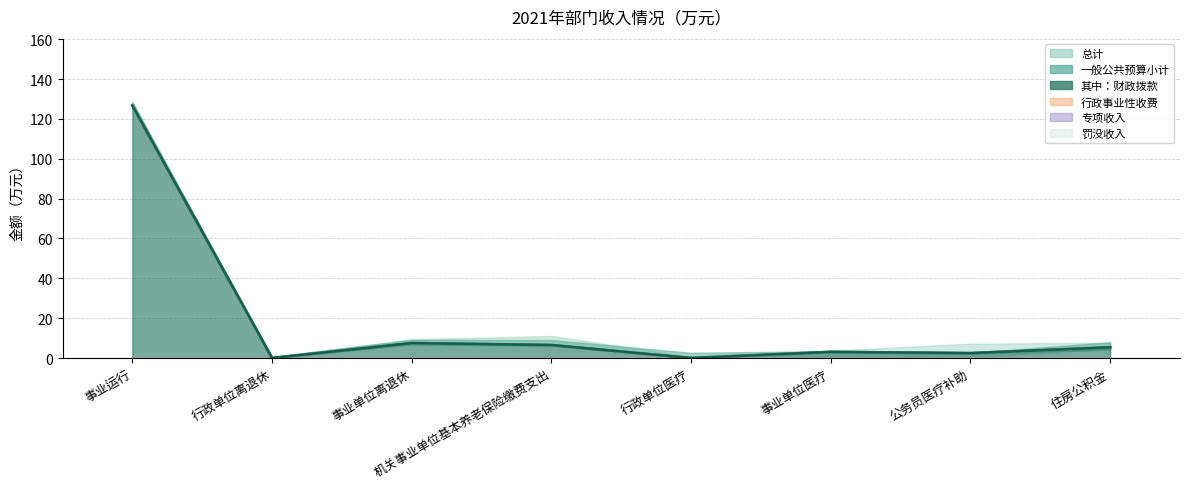

Which series has the widest spread of values?

总计